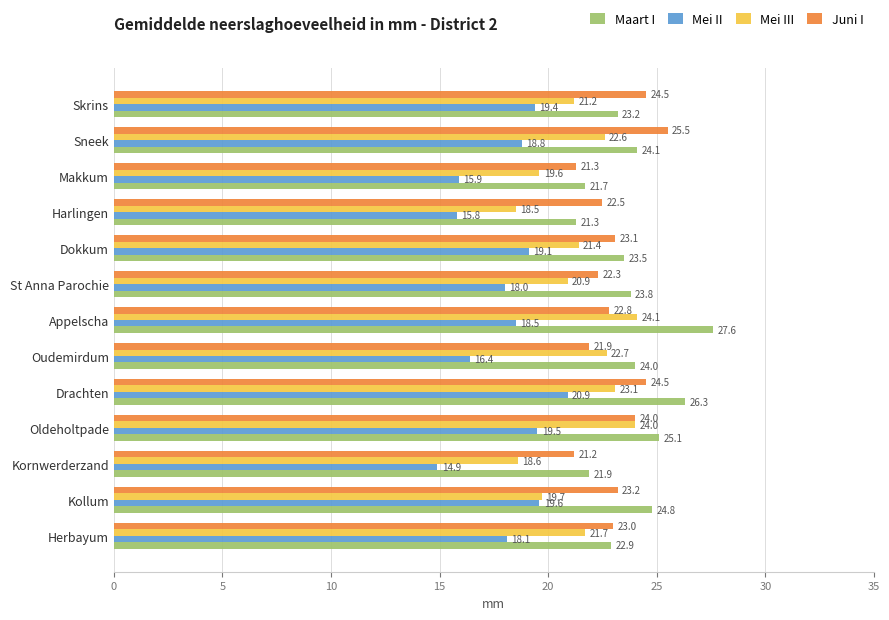

Where is Juni I nearest to the value 23?

Herbayum